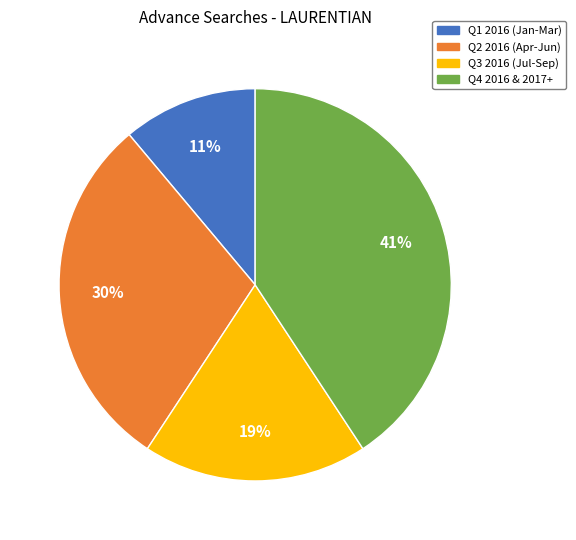

Is there a majority slice in this chart?

No